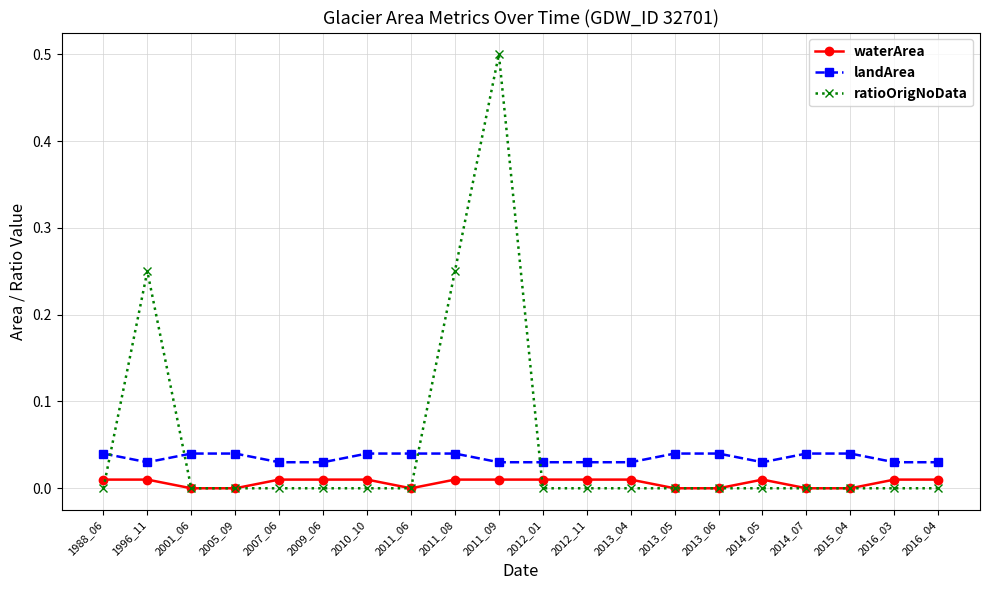

True or false: waterArea has a value of 0.0 at 2011_09.

True